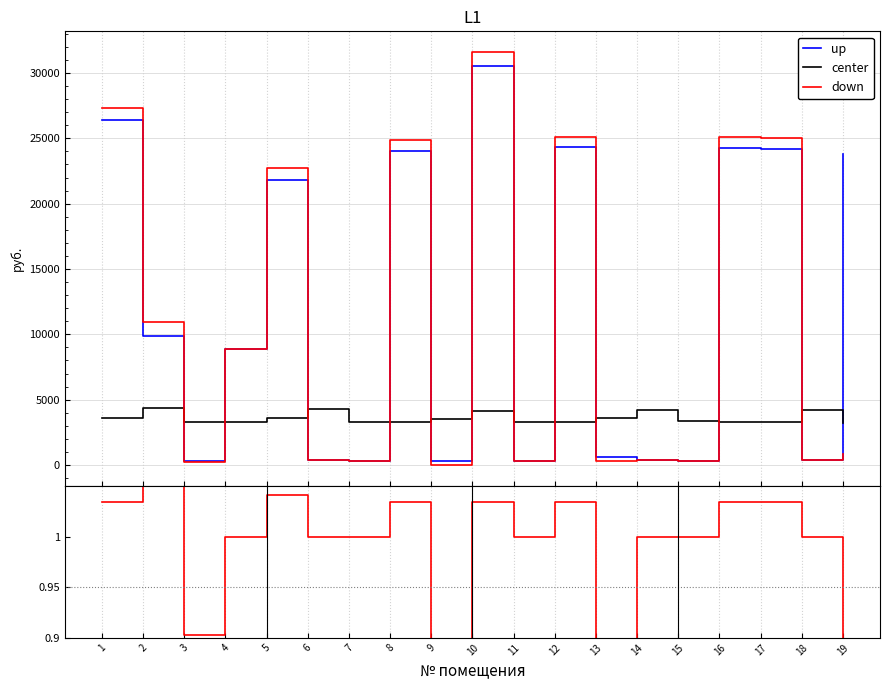

At which category does down reach its first local peak?

5